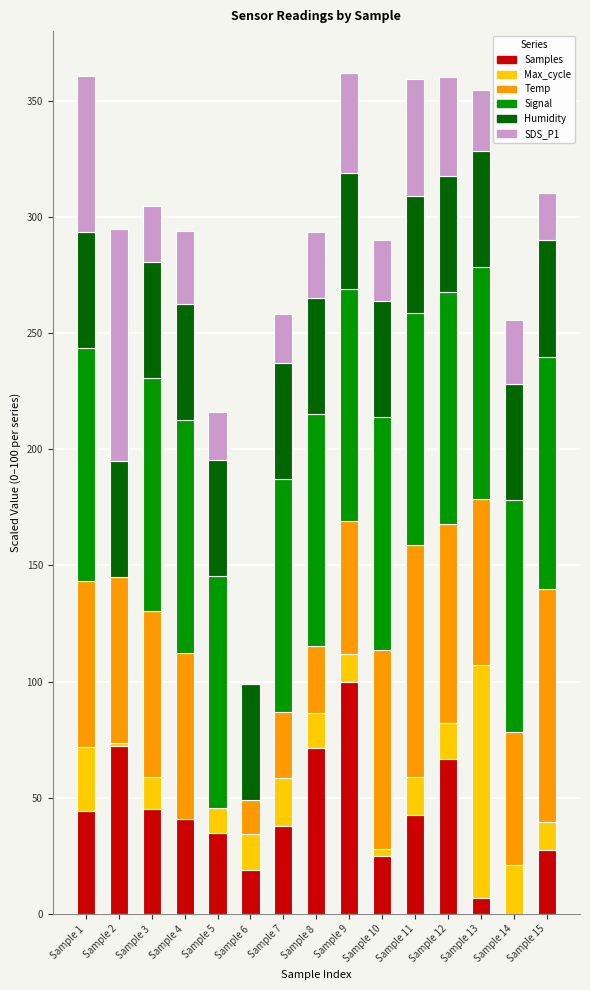

What is the highest value of the Samples series?

100.0